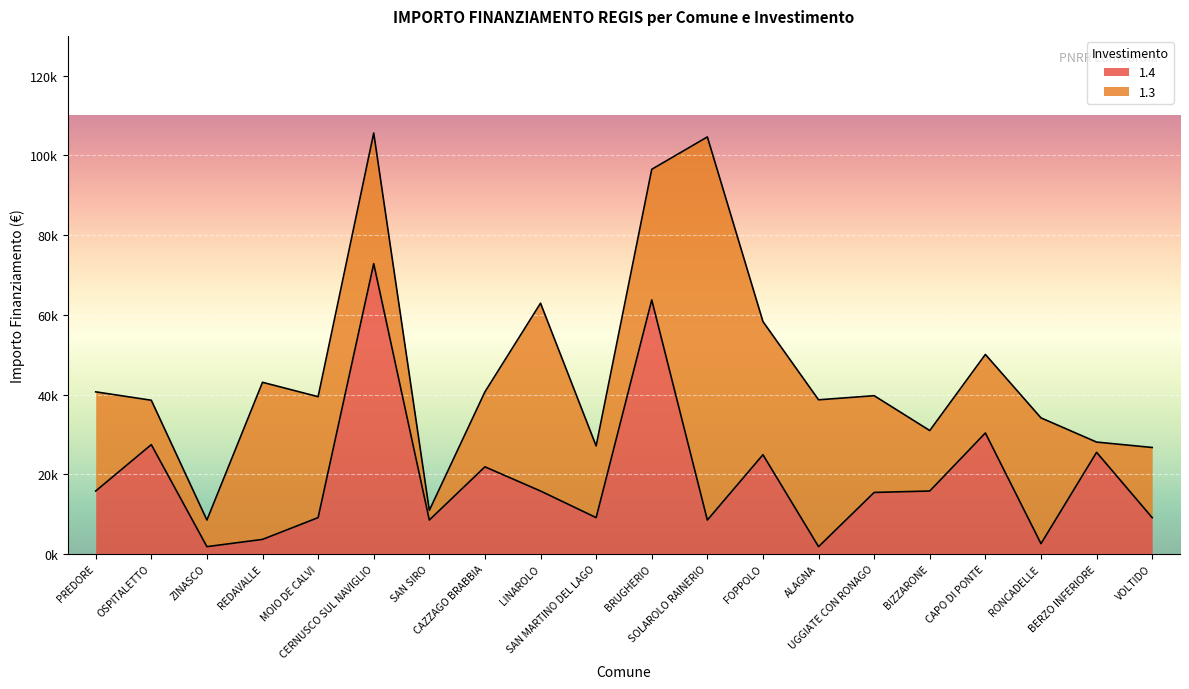

True or false: the data shows 7758 at UGGIATE CON RONAGO.

False